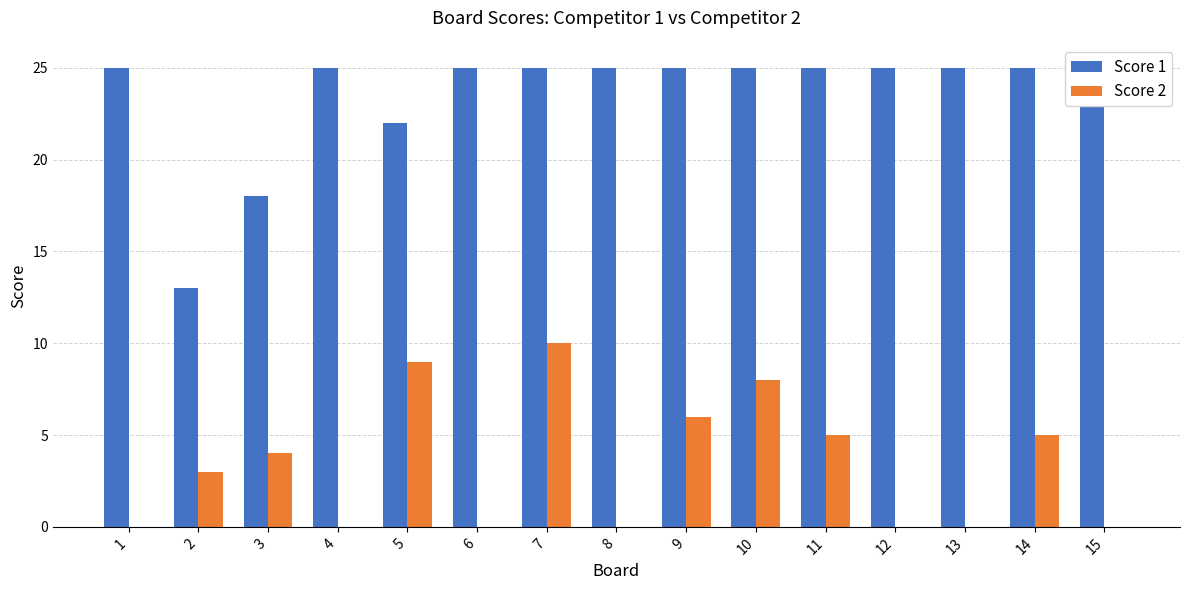

Where is Score 2 nearest to the value 5?

11